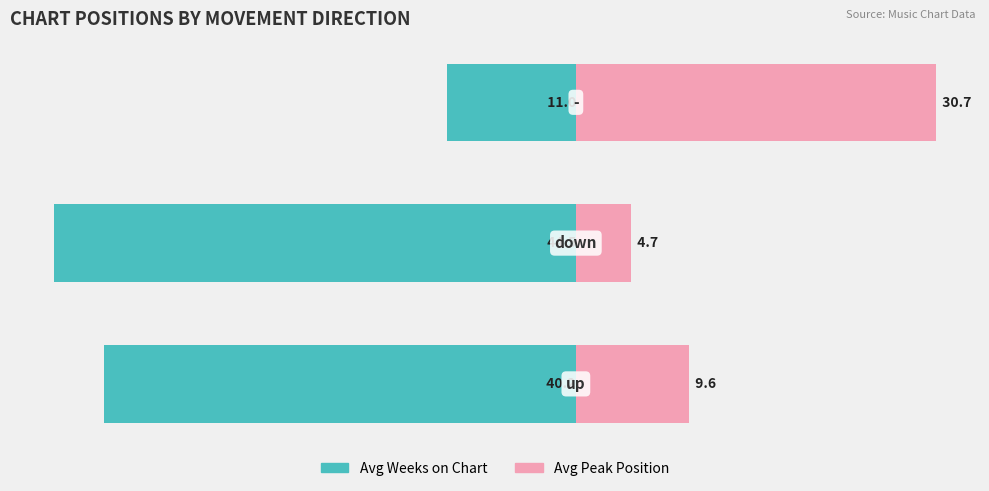

Between 1 and 2, which series saw the biggest shift?

Avg Weeks on Chart